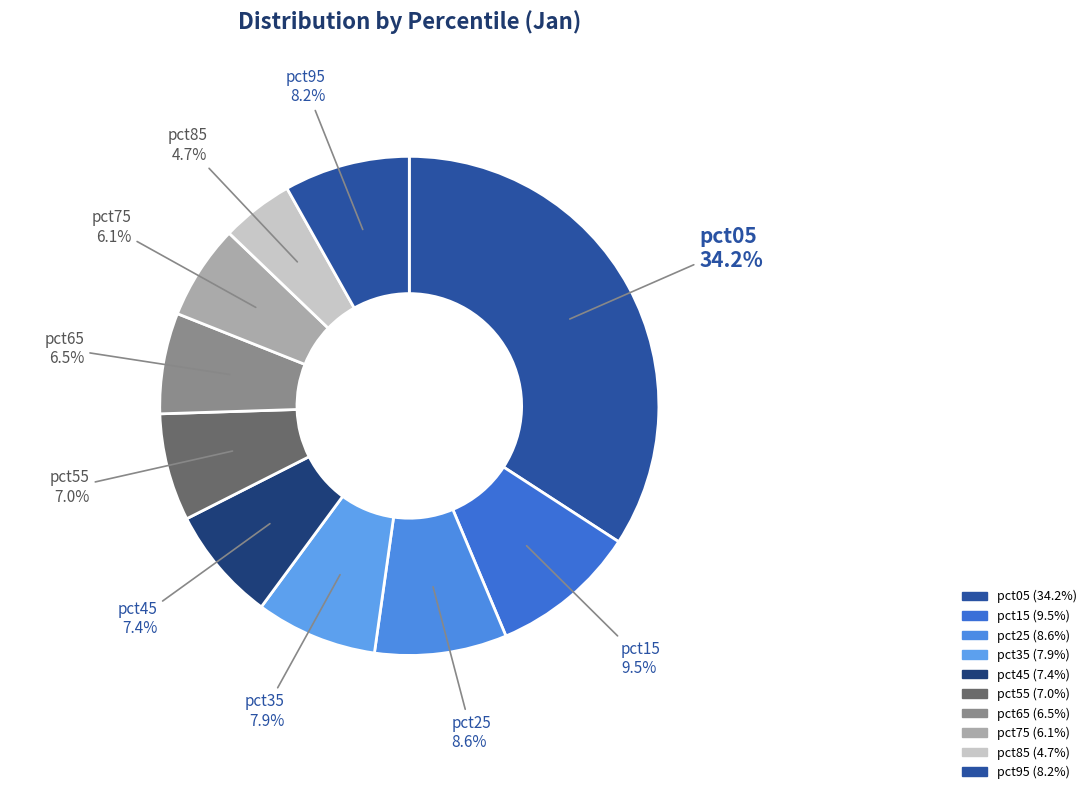

What percentage do pct15 and pct65 together represent?

16.0%